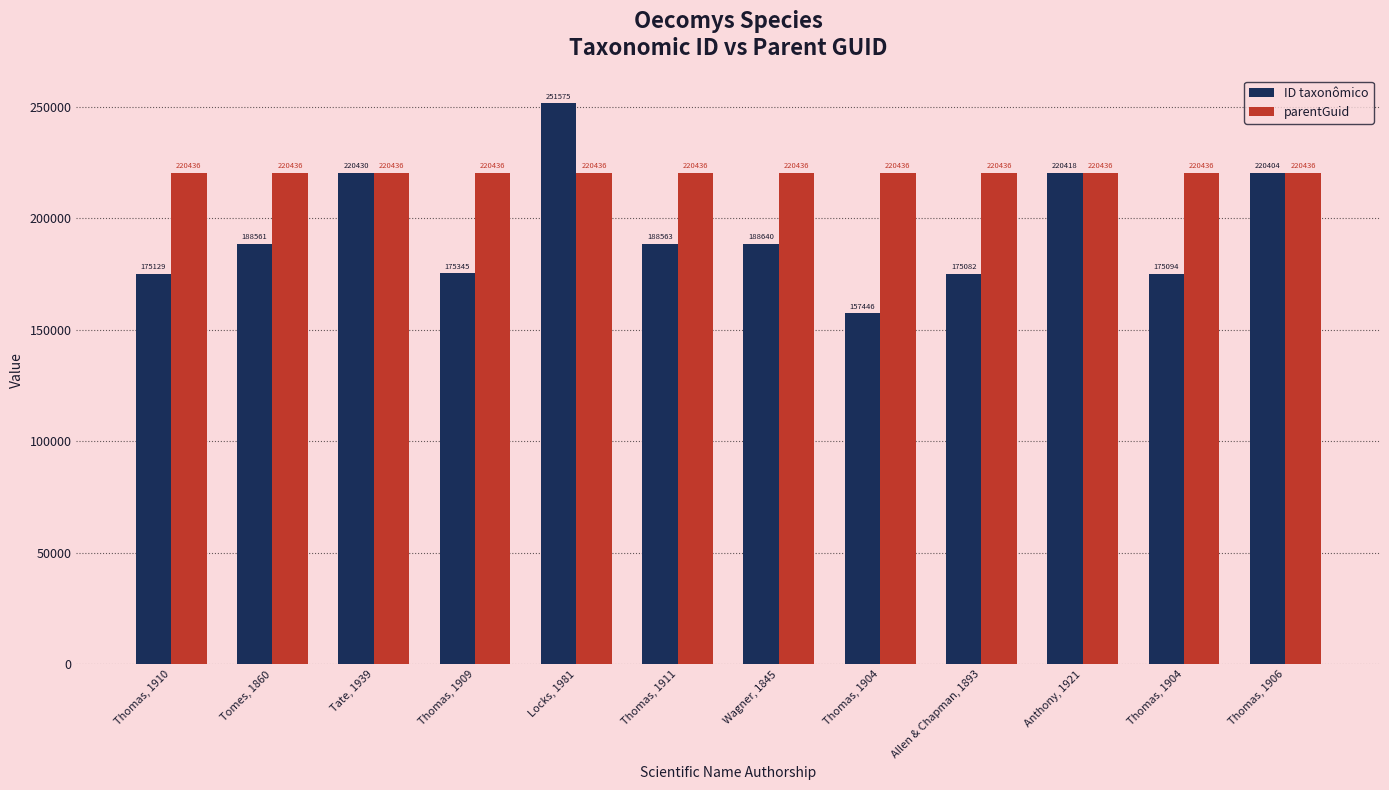

What is the sum of the ID taxonômico values at Locks, 1981 and Thomas, 1910?

426704